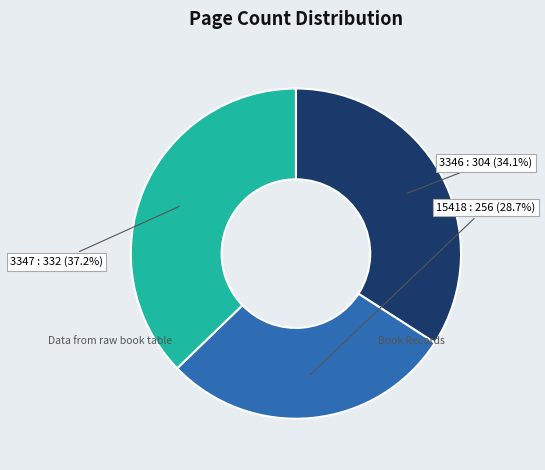

Is there a majority slice in this chart?

No